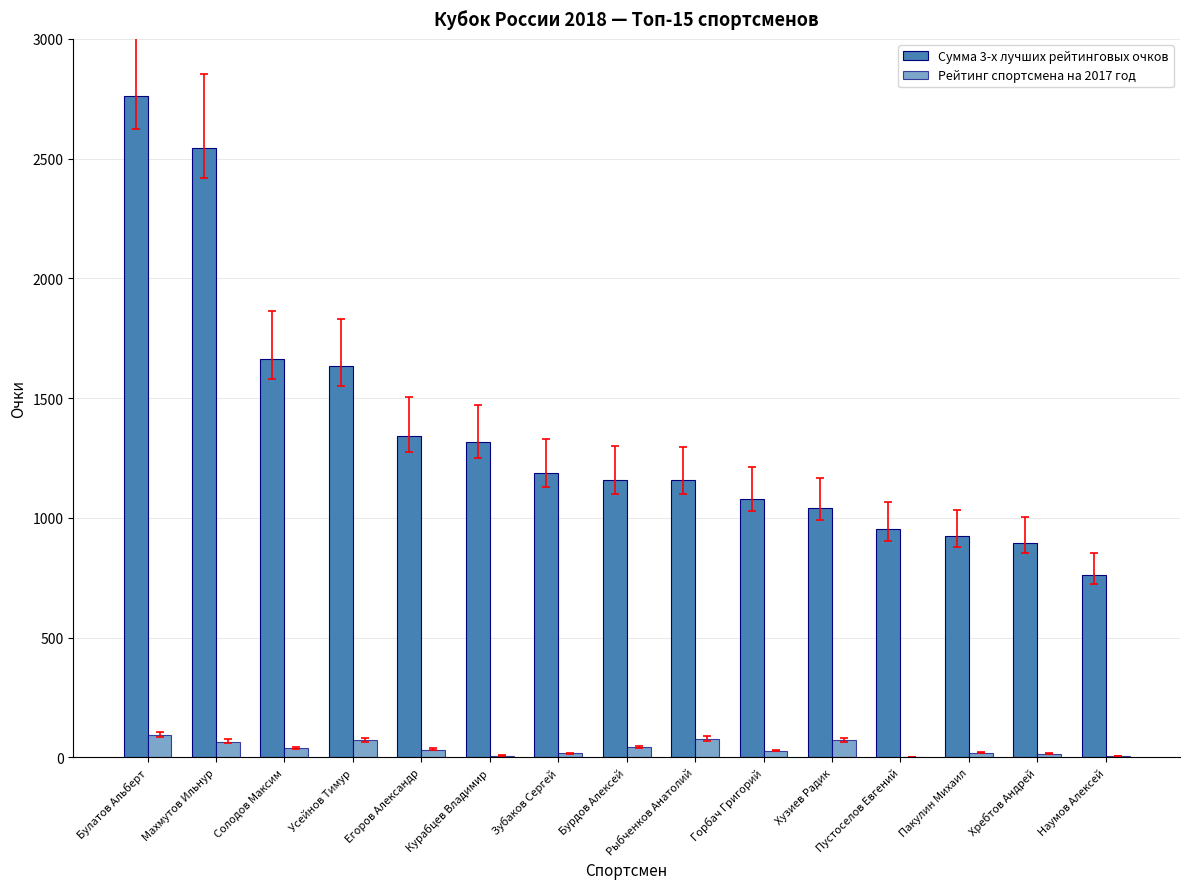

At how many categories does at least one series exceed 2381?

2